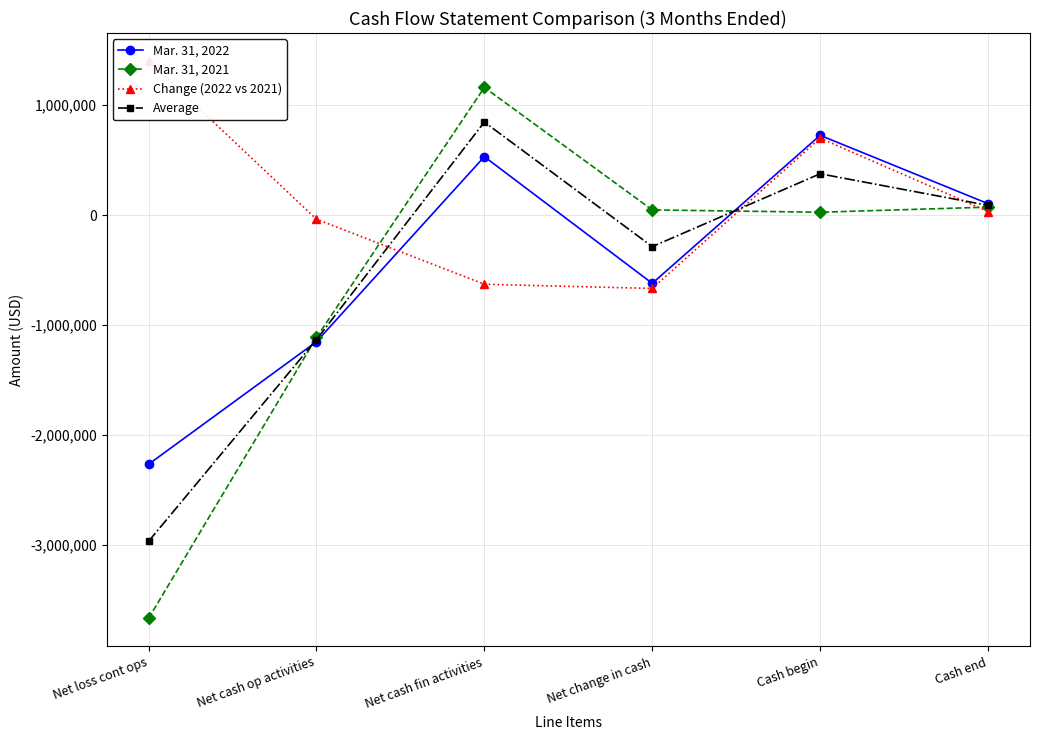

At which label is Mar. 31, 2021 closest to -1253700?

Net cash op activities